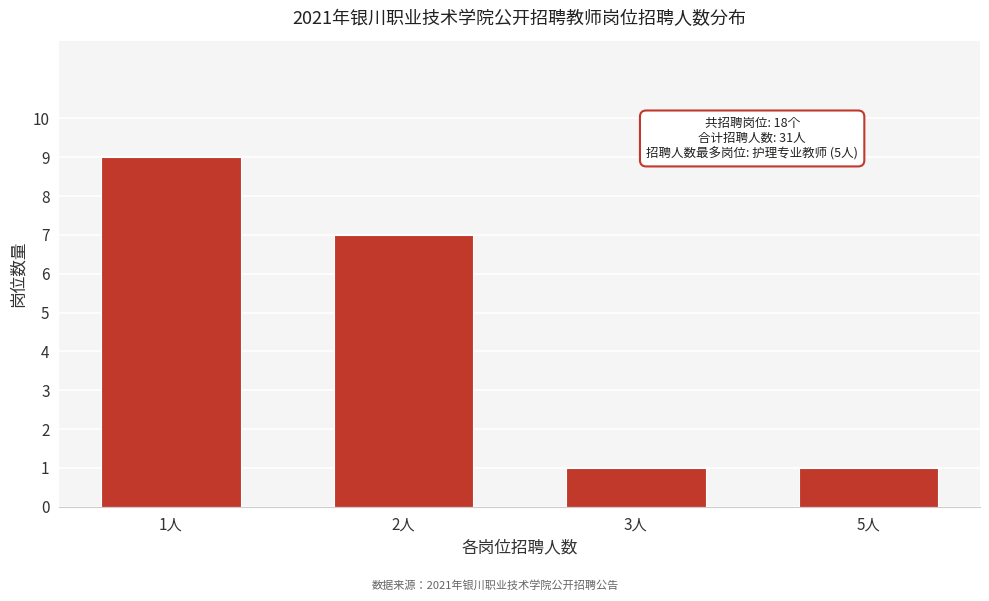

Reading left to right, extract all data points from this chart.

9	7	1	1